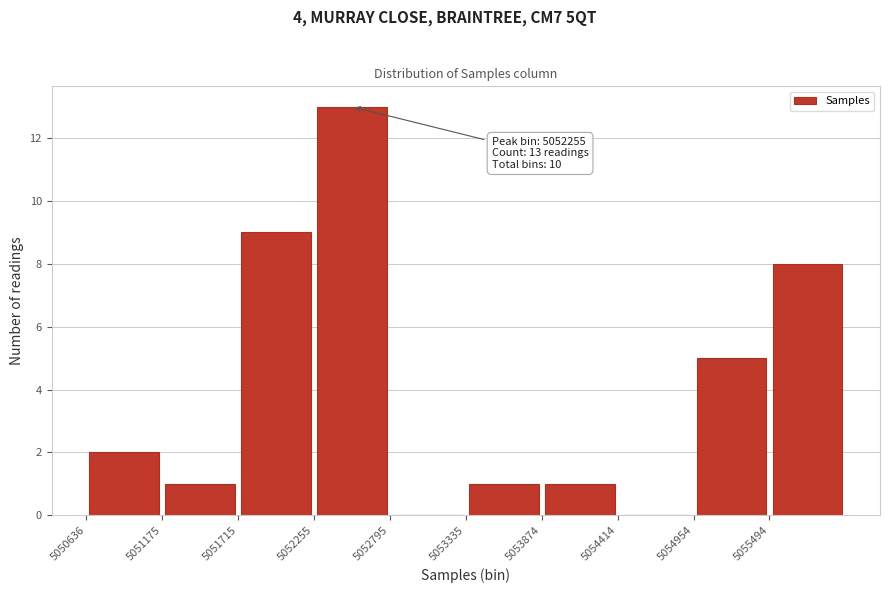

Over which range of the x-axis is the bar tallest?

5052300 to 5052800